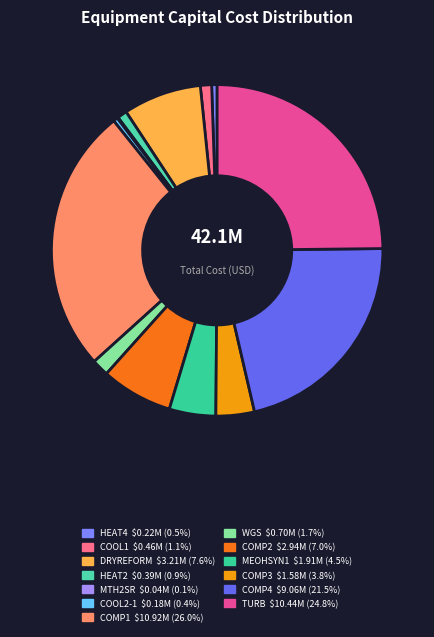

To the nearest percent, what is the combined percentage of HEAT4 and COMP2?

8%